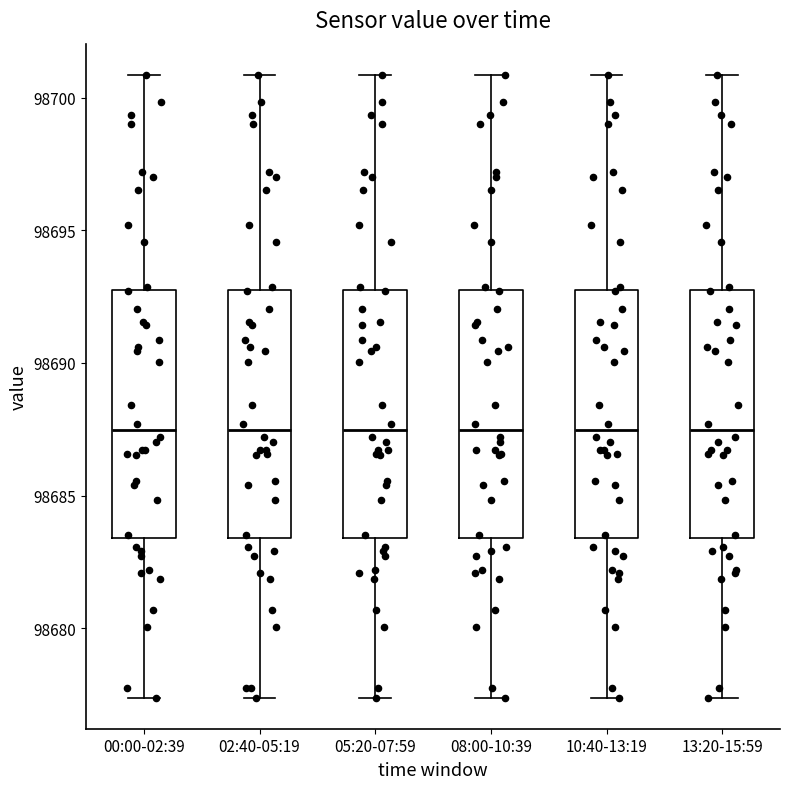

Where does the lower whisker of the box for 08:00-10:39 end on the y-axis? The values are not printed on the chart, so give them approximately, as read against the axis.

98677.5